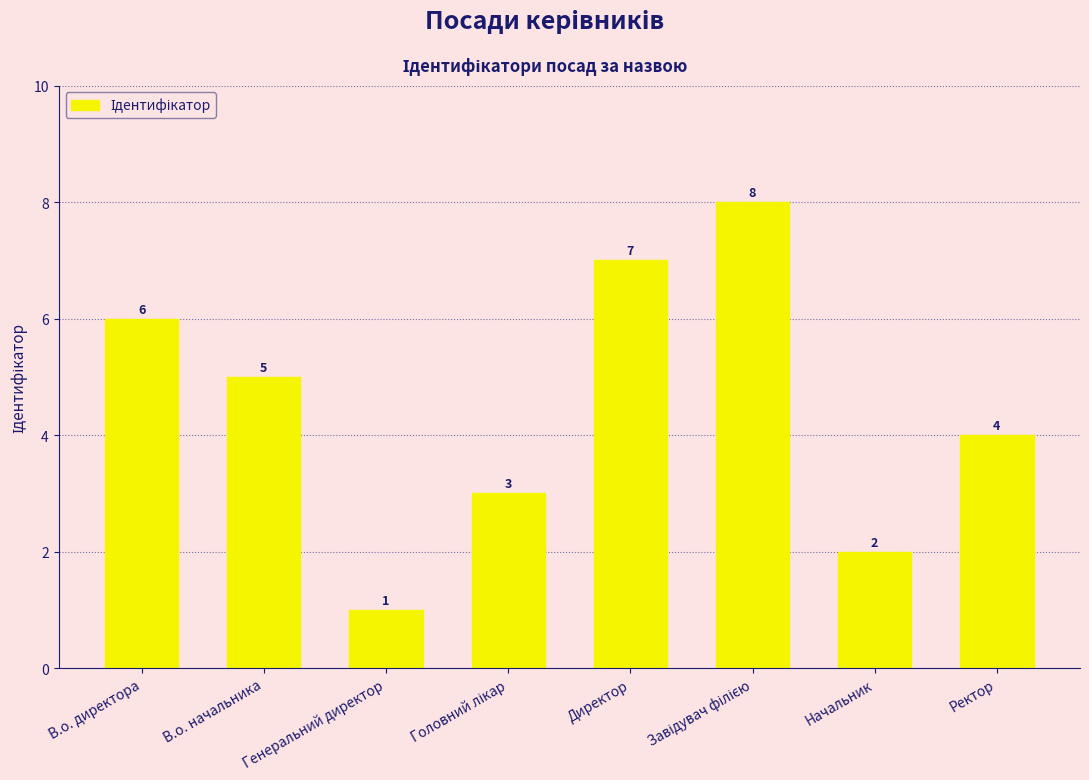

Are the bars horizontal?

No